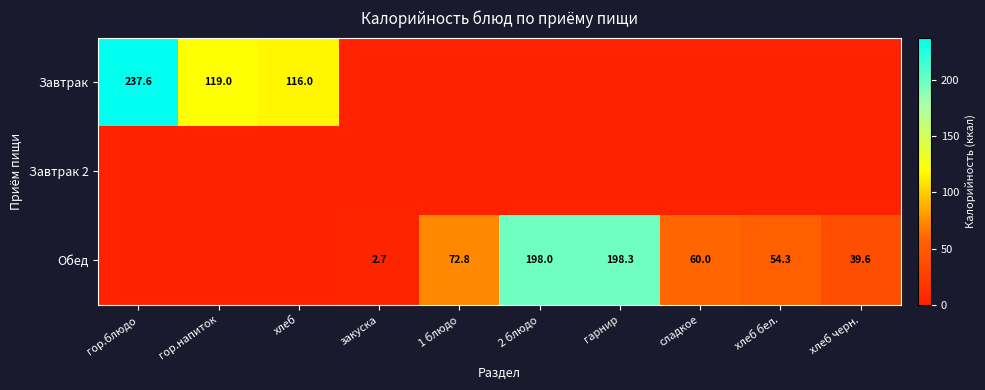

Which category has the lowest value across all series?

закуска